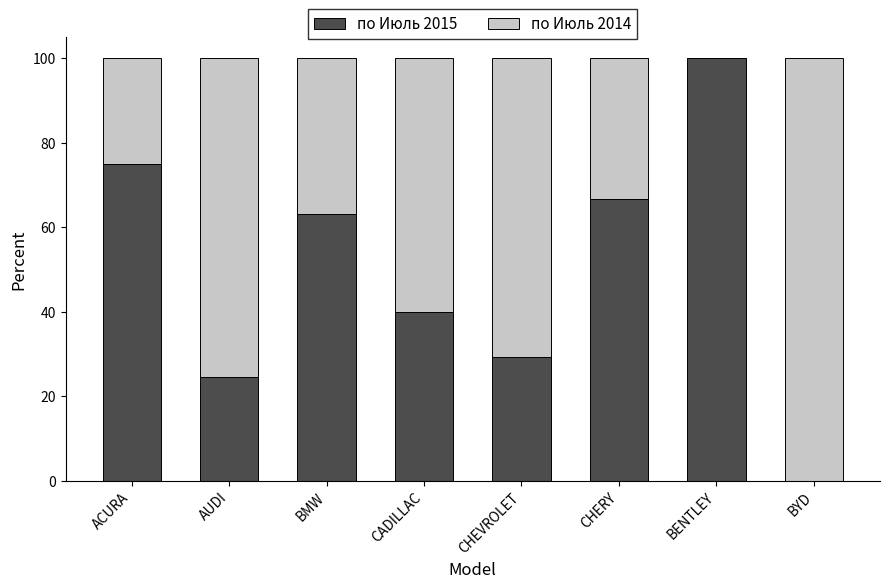

The по Июль 2015 series shows 67.1 at CADILLAC. True or false?

False